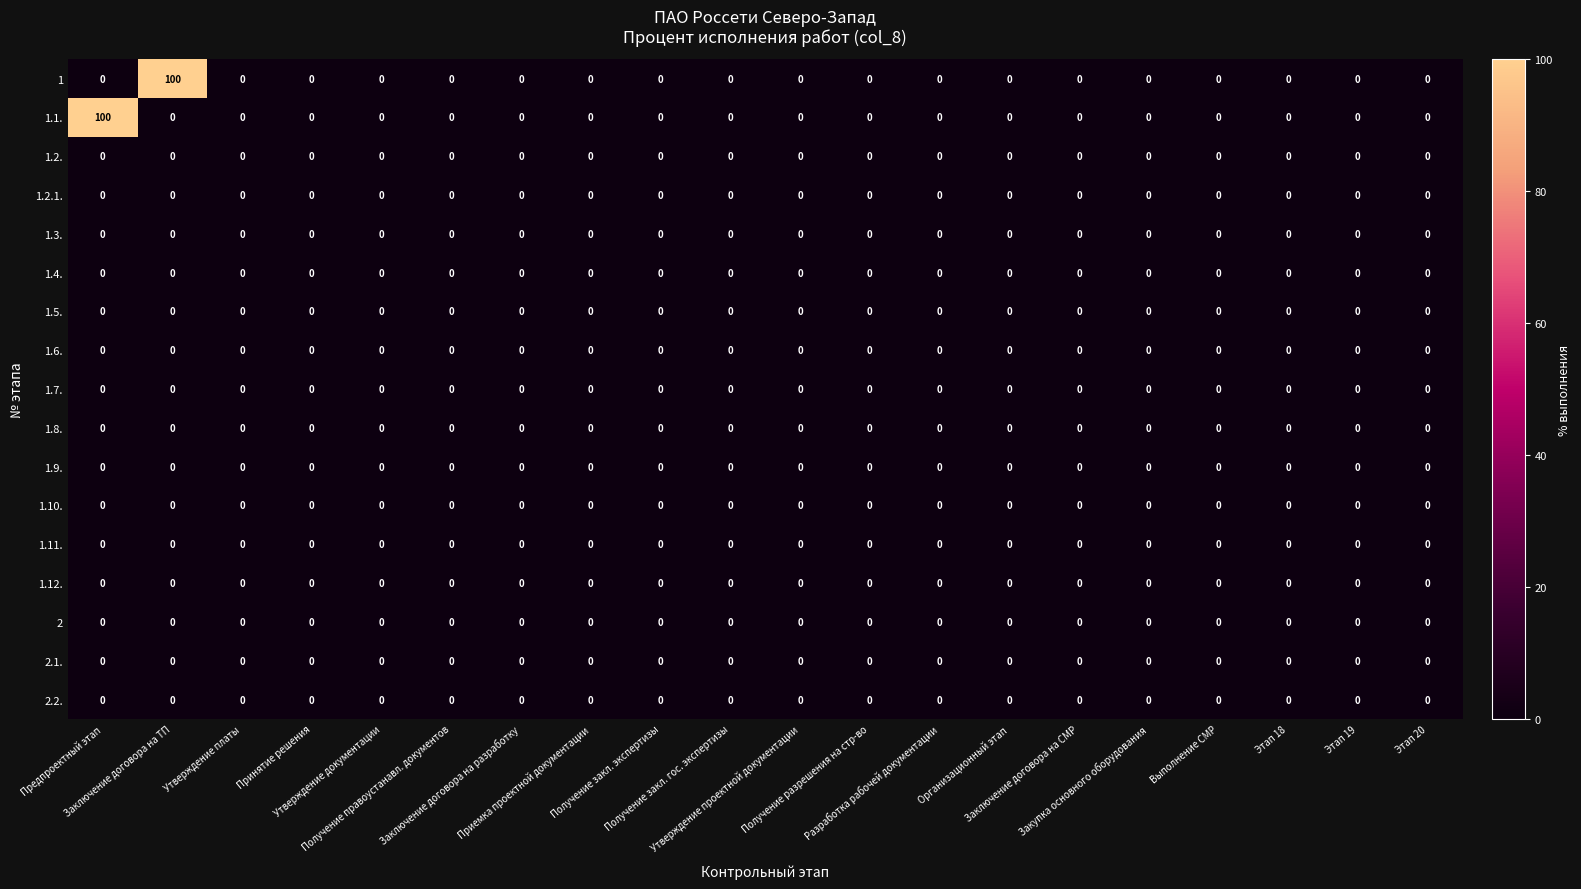

What is the difference between the maximum and minimum values in the 1.1. series?

100